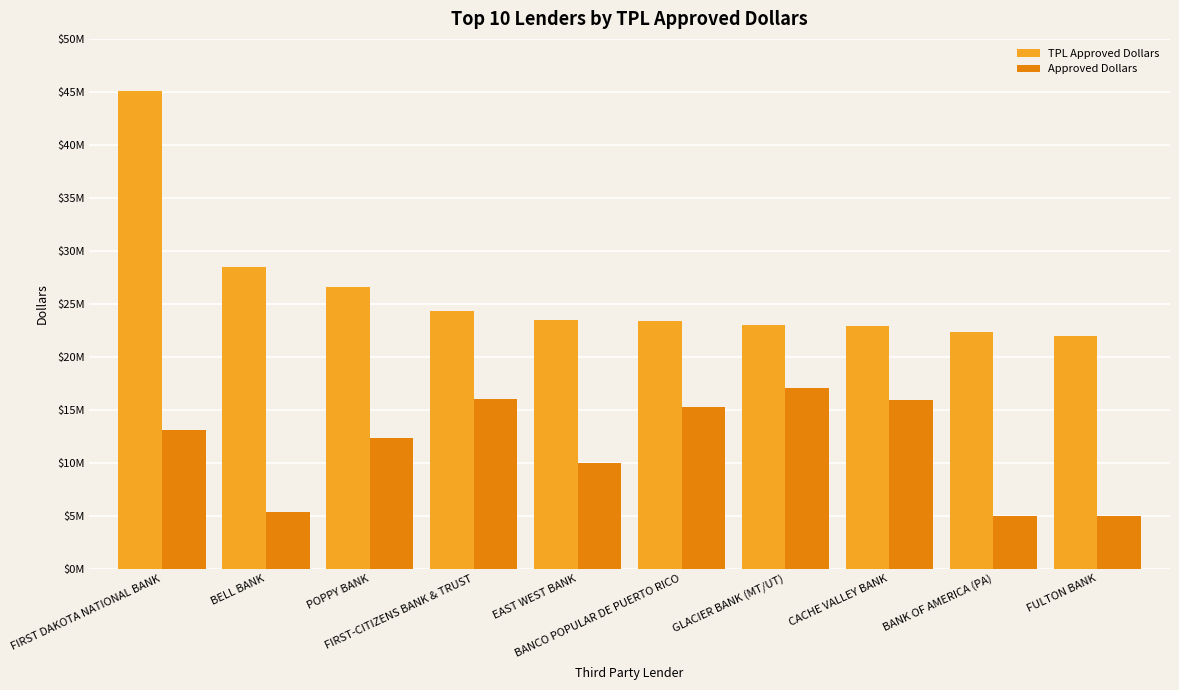

Does the chart contain stacked bars?

No